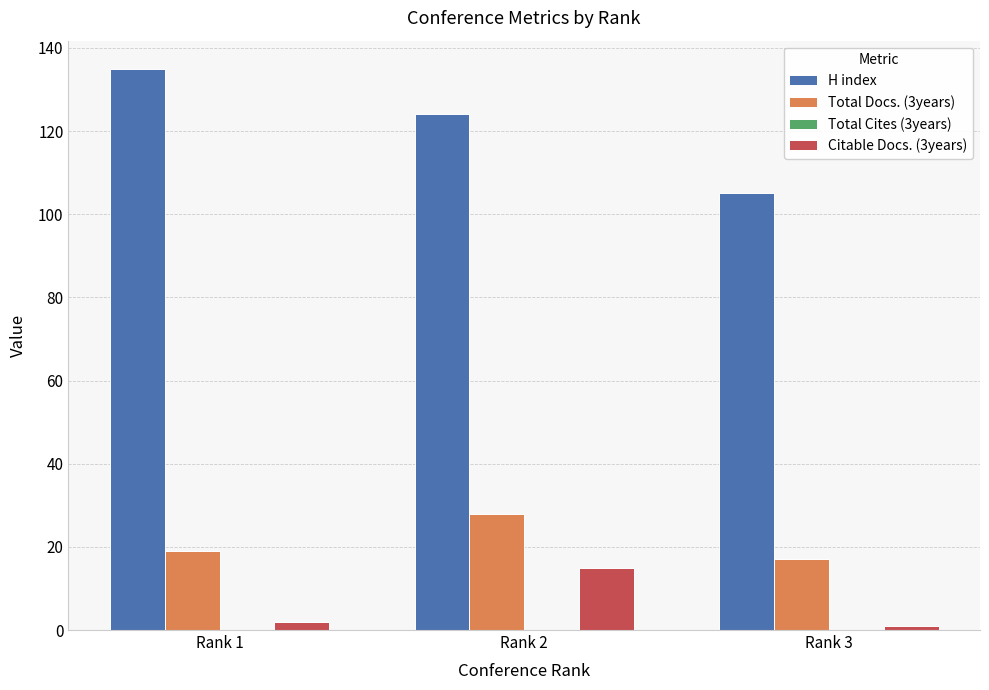

Where is Total Docs. (3years) nearest to the value 22?

Rank 1